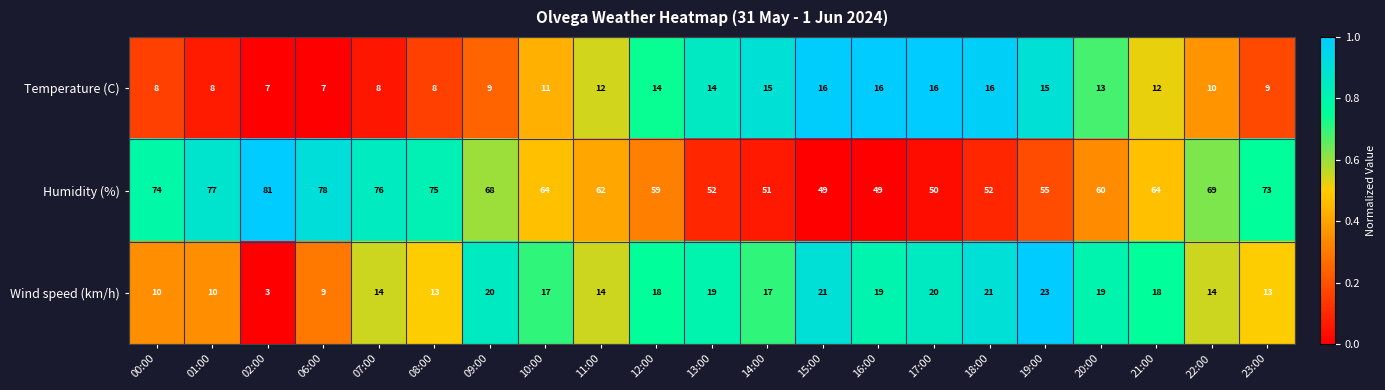

How many Temperature (C) values are between 8 and 15?

15